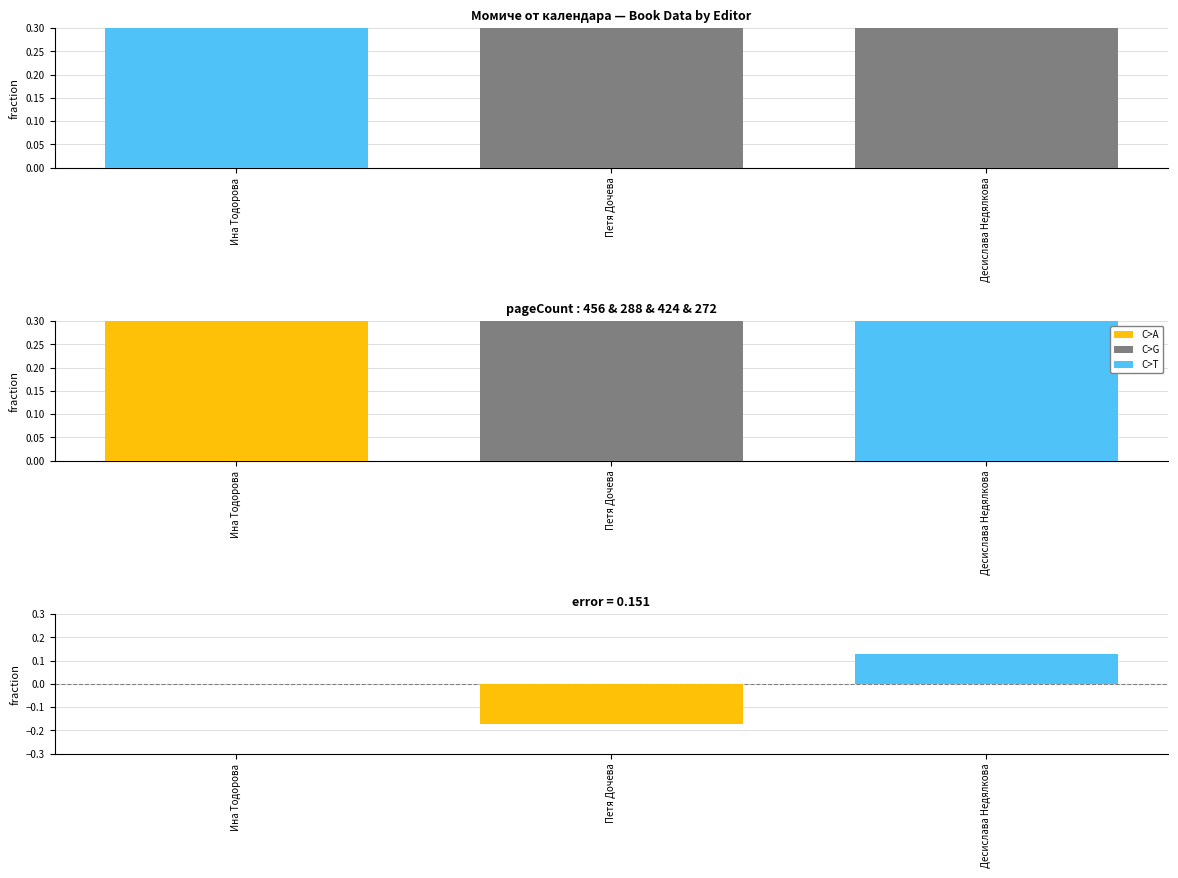

At which label does difference first exceed 0?

Десислава Недялкова